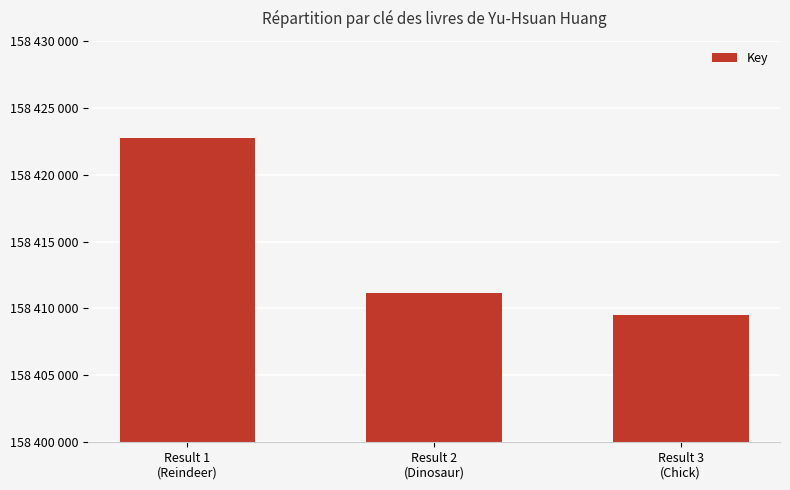

Rank the categories by value from lowest to highest.

Result 3
(Chick), Result 2
(Dinosaur), Result 1
(Reindeer)